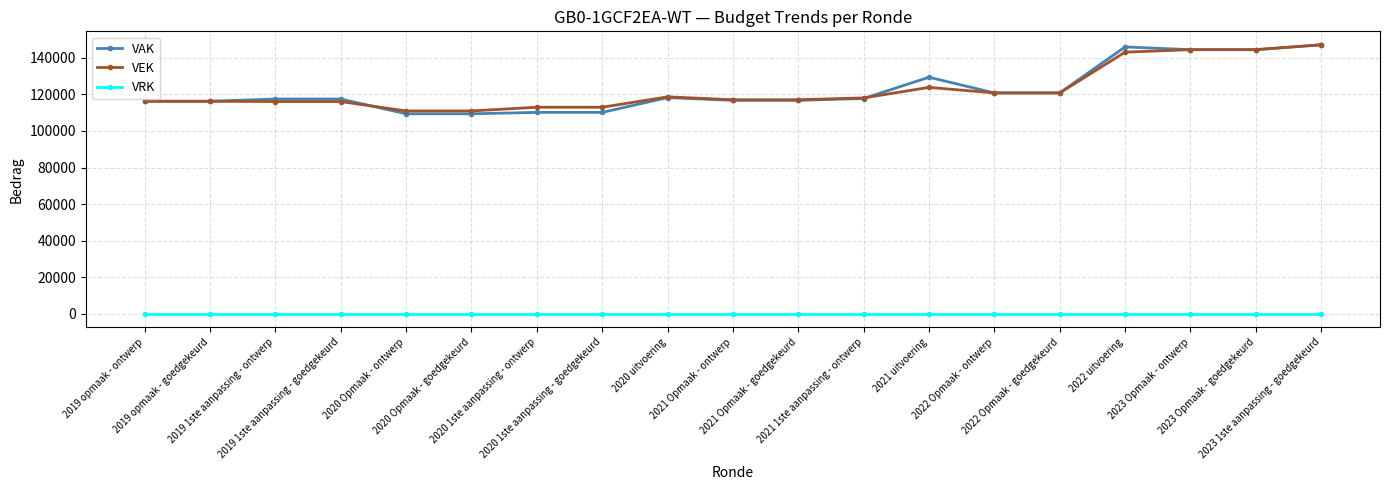

At 2019 1ste aanpassing - ontwerp, list the series in order from largest to smallest.

VAK, VEK, VRK